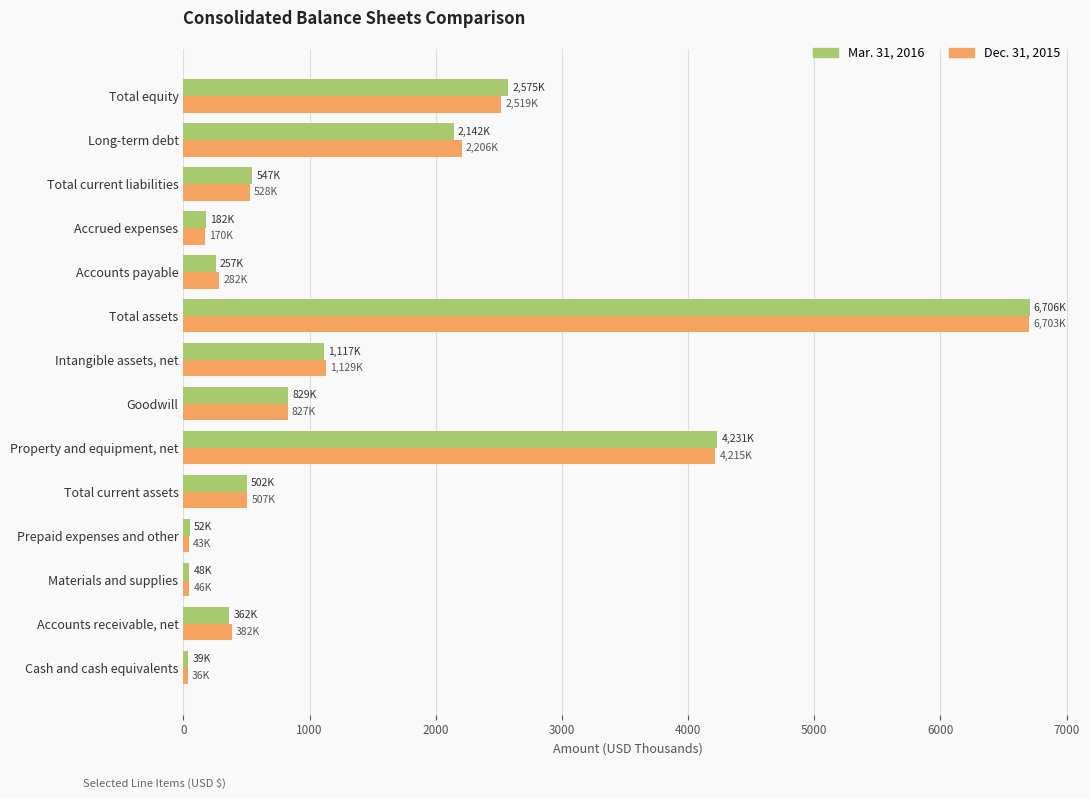

What is the greatest value displayed?

6706.1